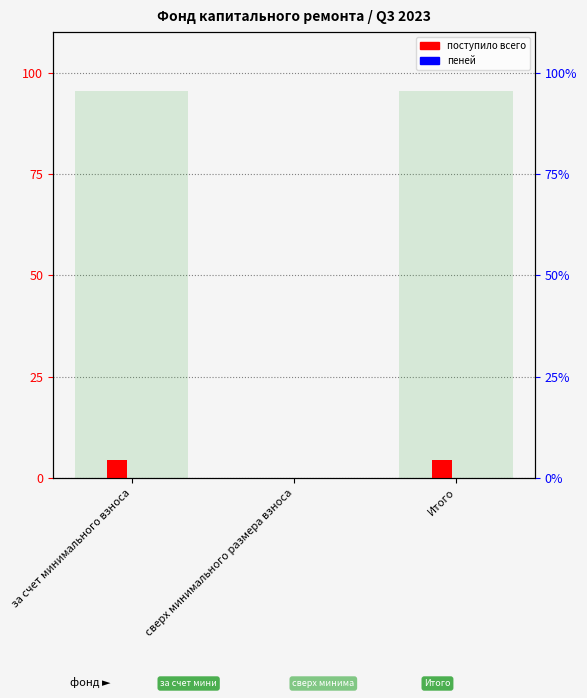

Are the bars grouped side by side (vs. stacked)?

Yes